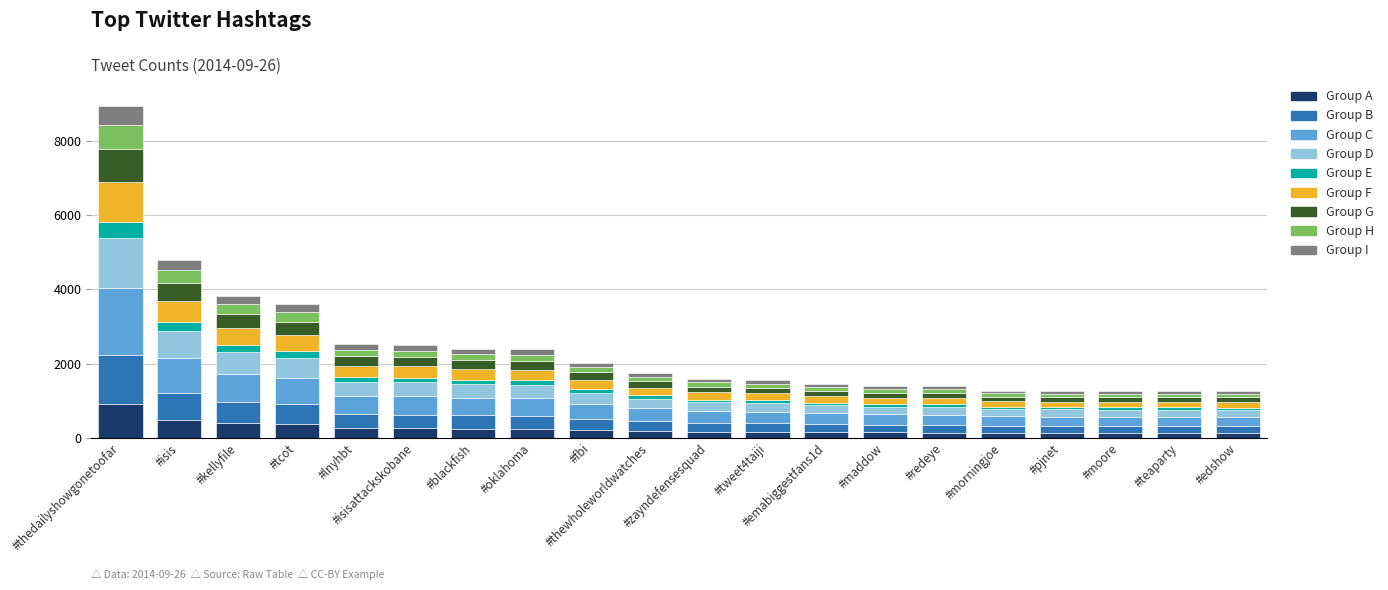

What is the sum of all Group A values?

4843.8